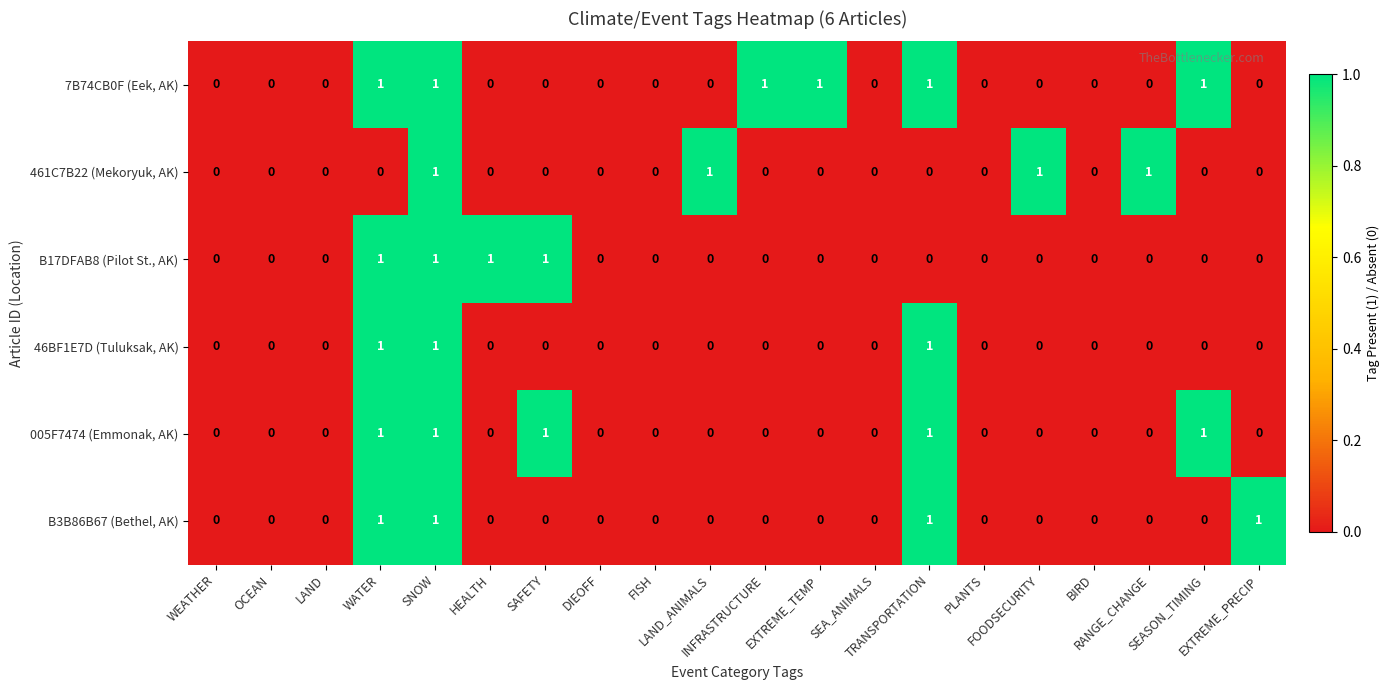

Count the 461C7B22 (Mekoryuk, AK) values in the range 0 to 1.

20